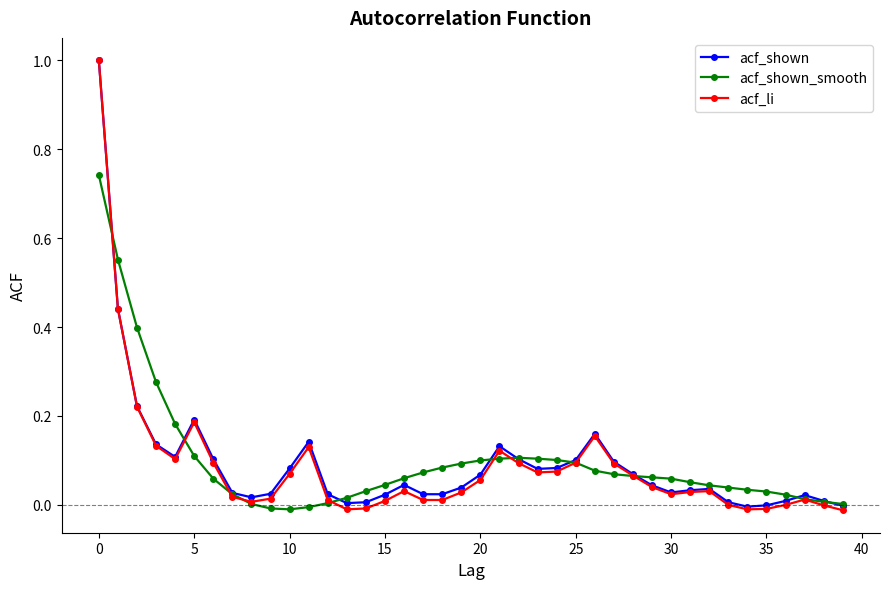

Which series has the largest range (max minus min)?

acf_li